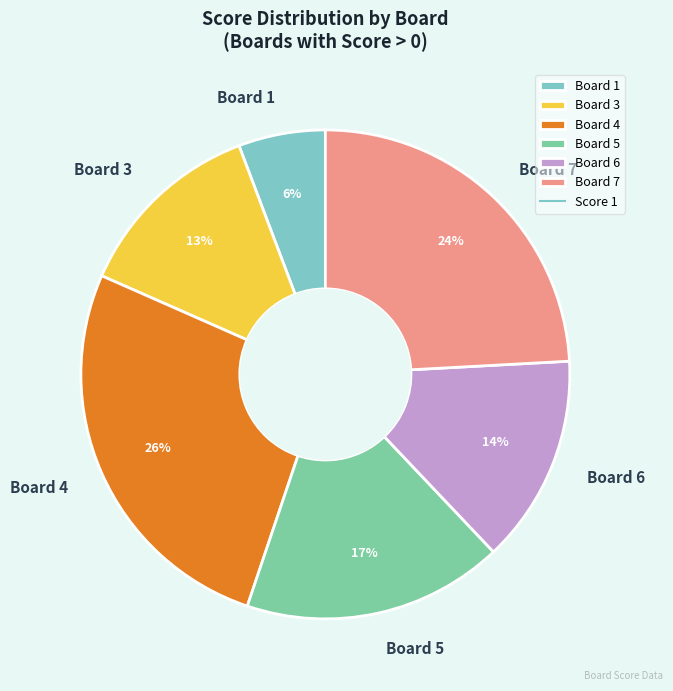

How many slices are in this pie chart?

6